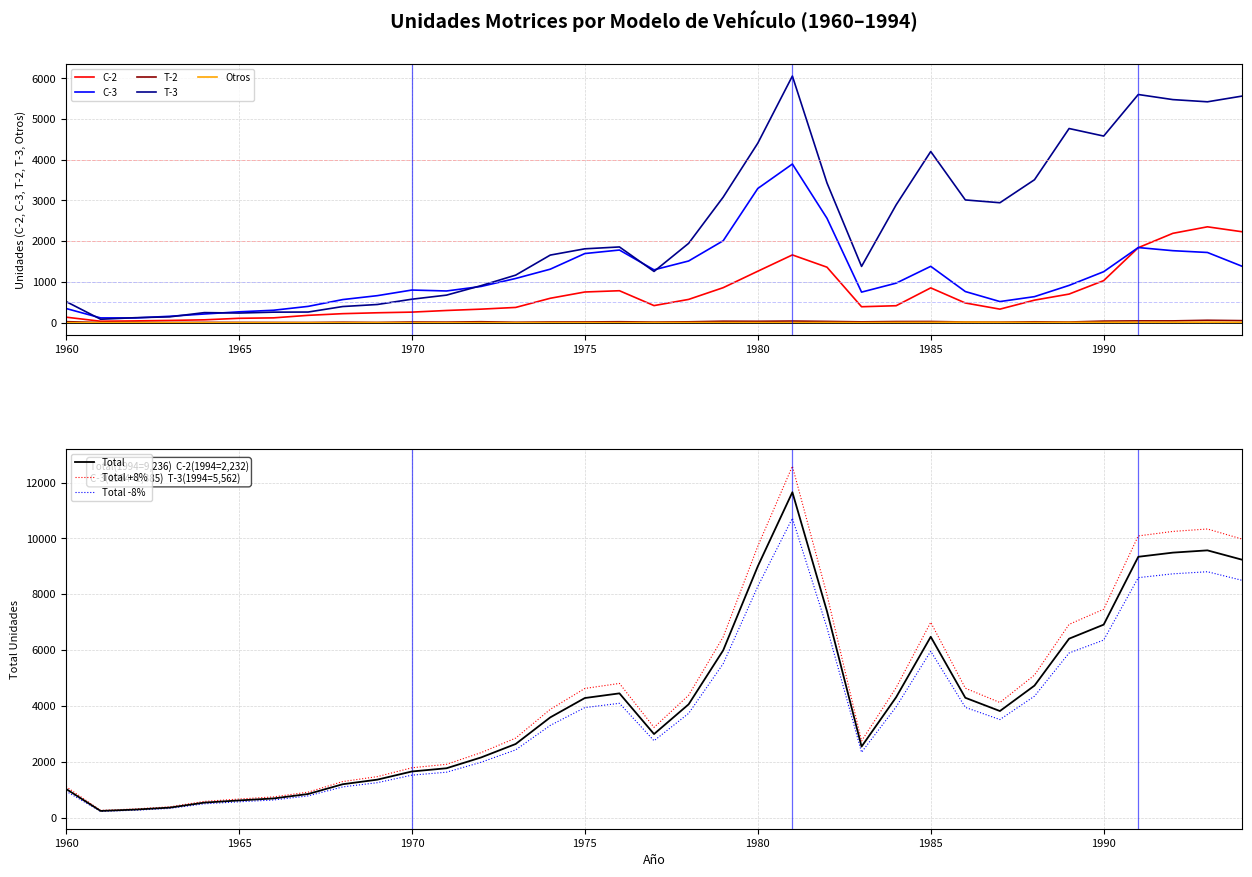

Which series has the widest spread of values?

Total